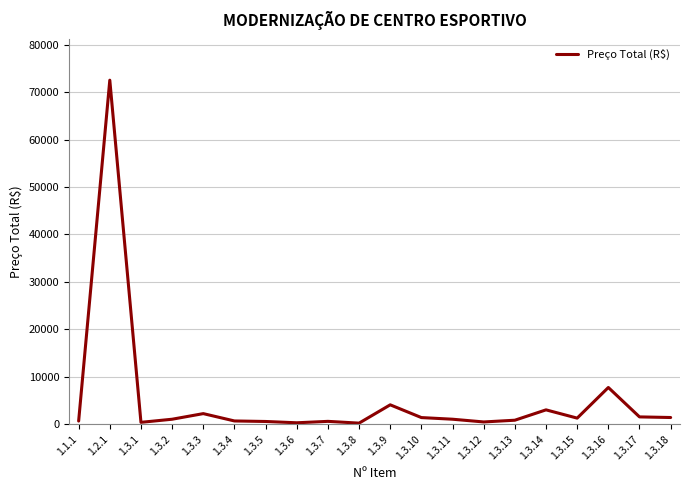

What is the difference between the second highest and second lowest values?

7439.4